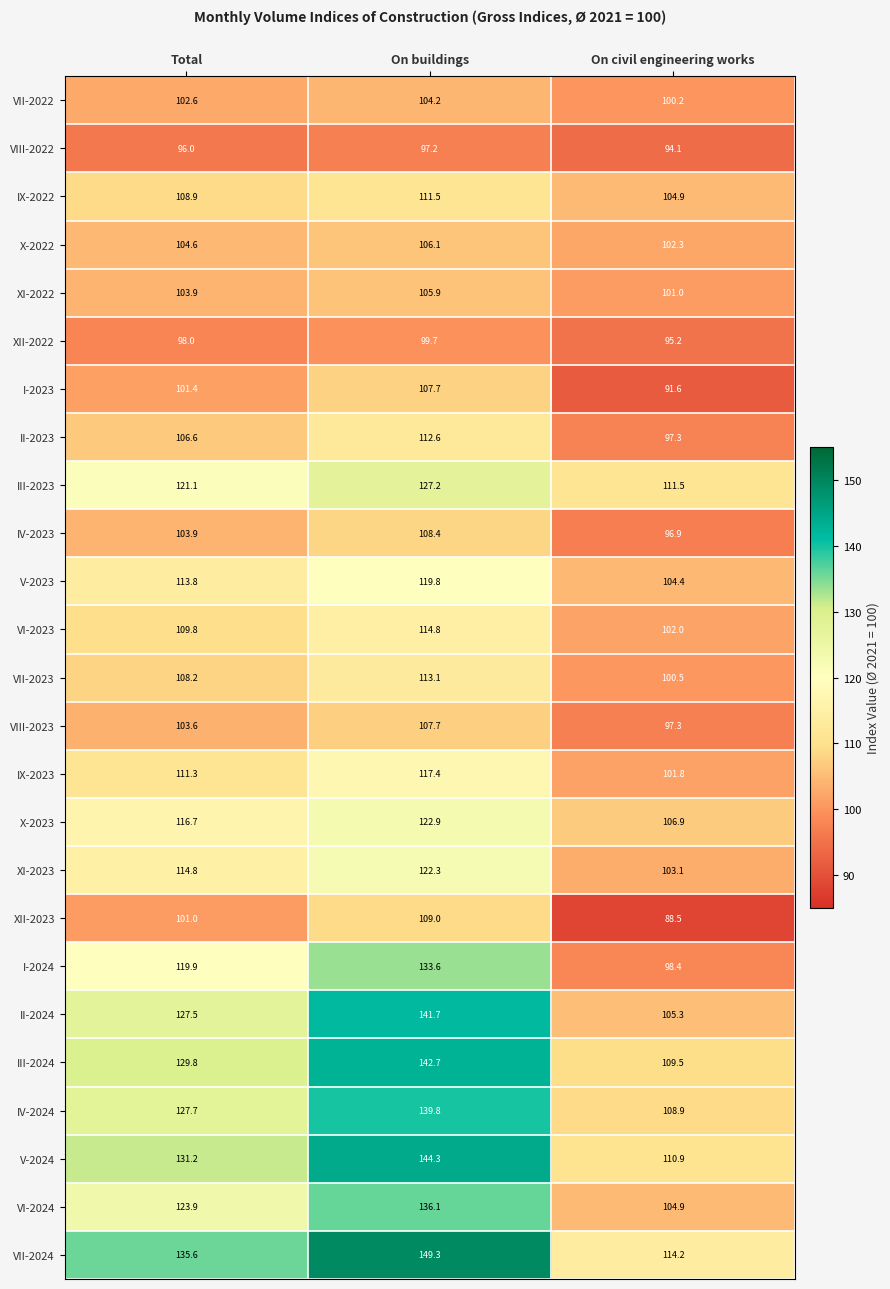

At which category is the sum across all series the highest?

On buildings